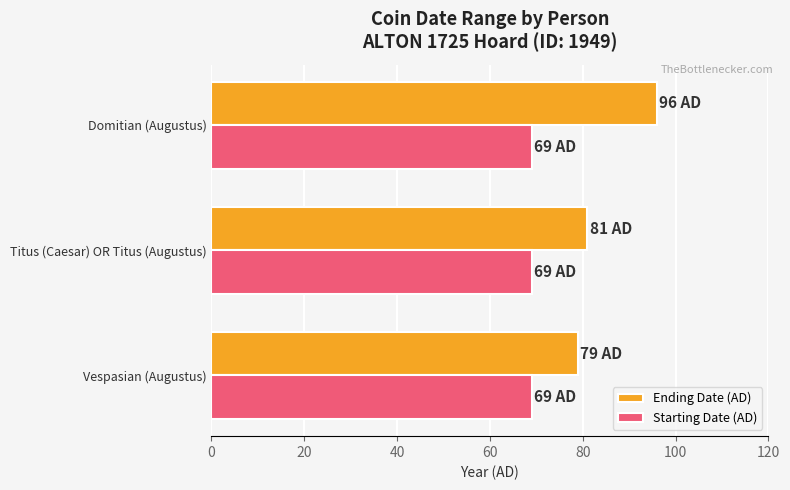

What is the average value of the Ending Date (AD) series?

85